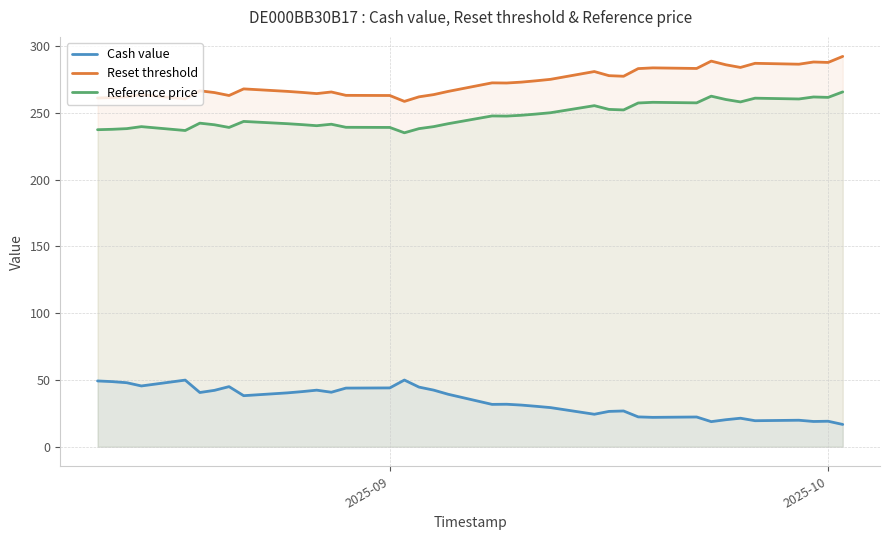

What is the greatest value displayed?

292.2